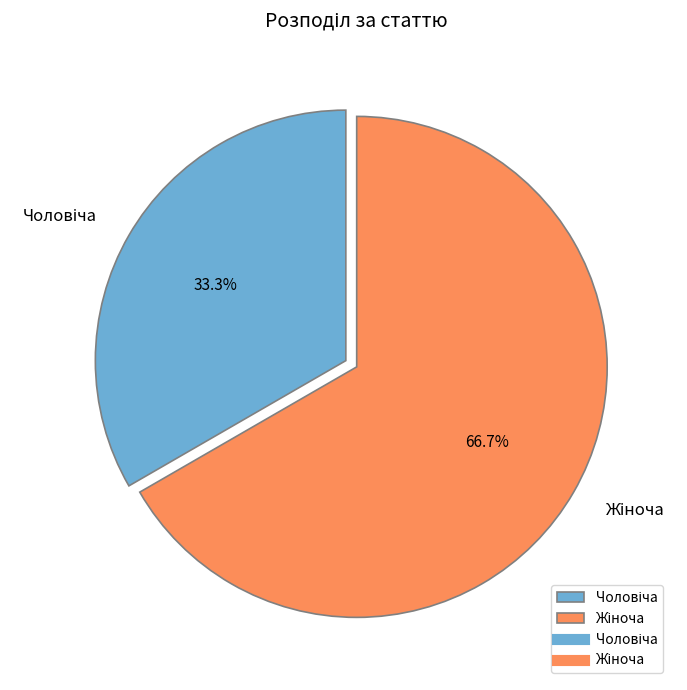

Is there any slice that represents more than half of the pie?

Yes